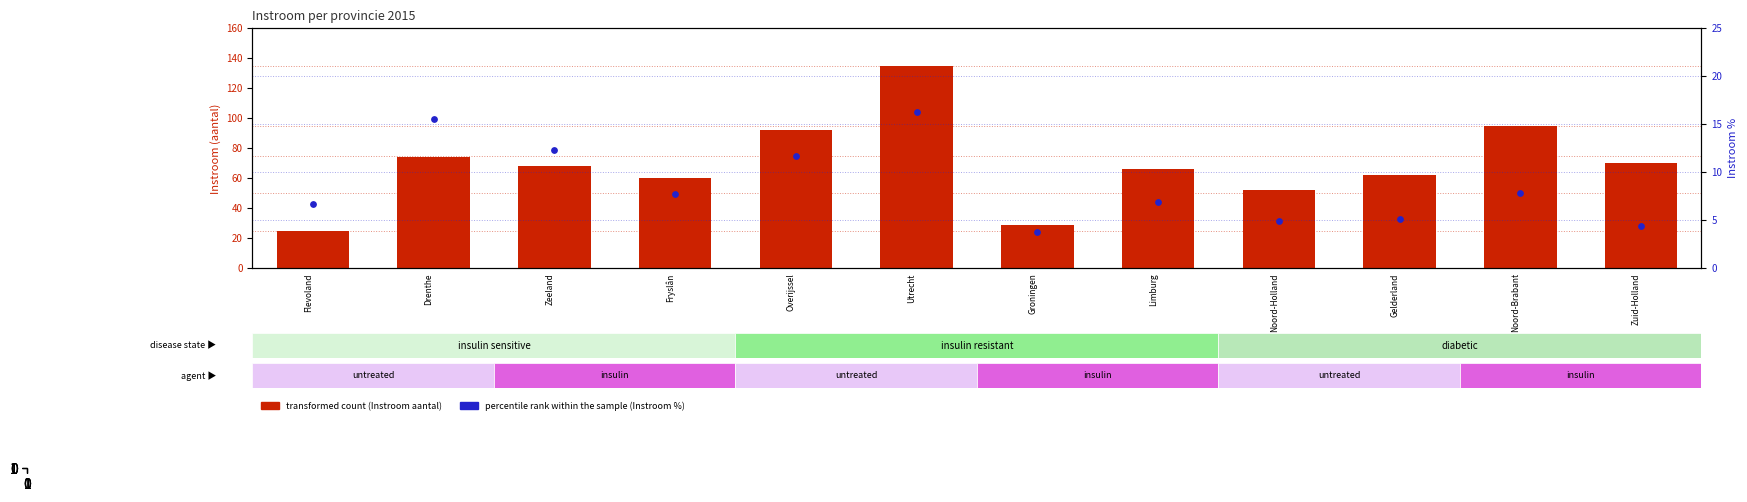

At which category is the sum across all series the highest?

Utrecht